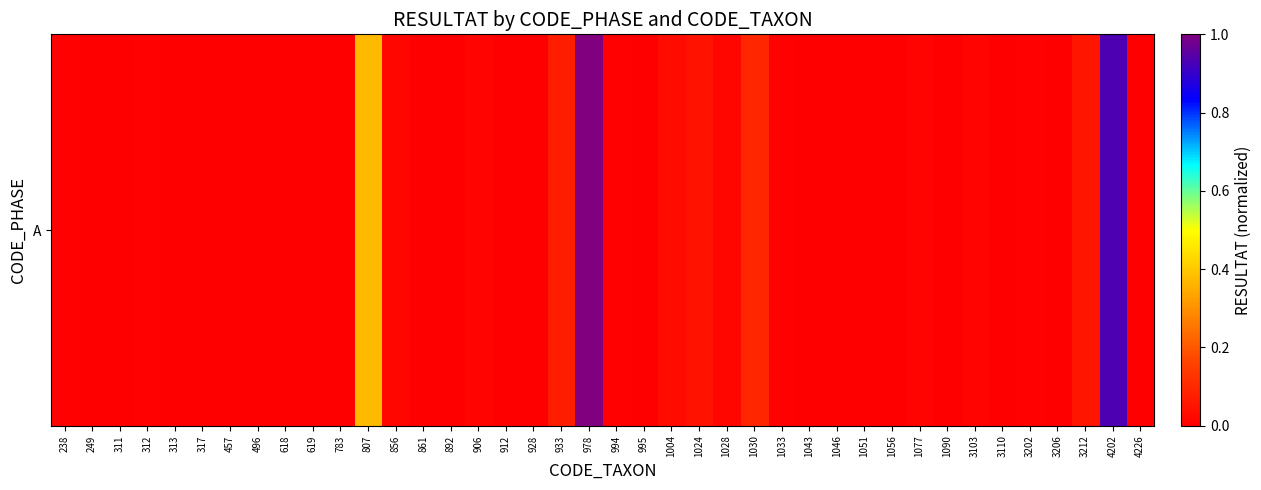

How many data points are above 0?

18